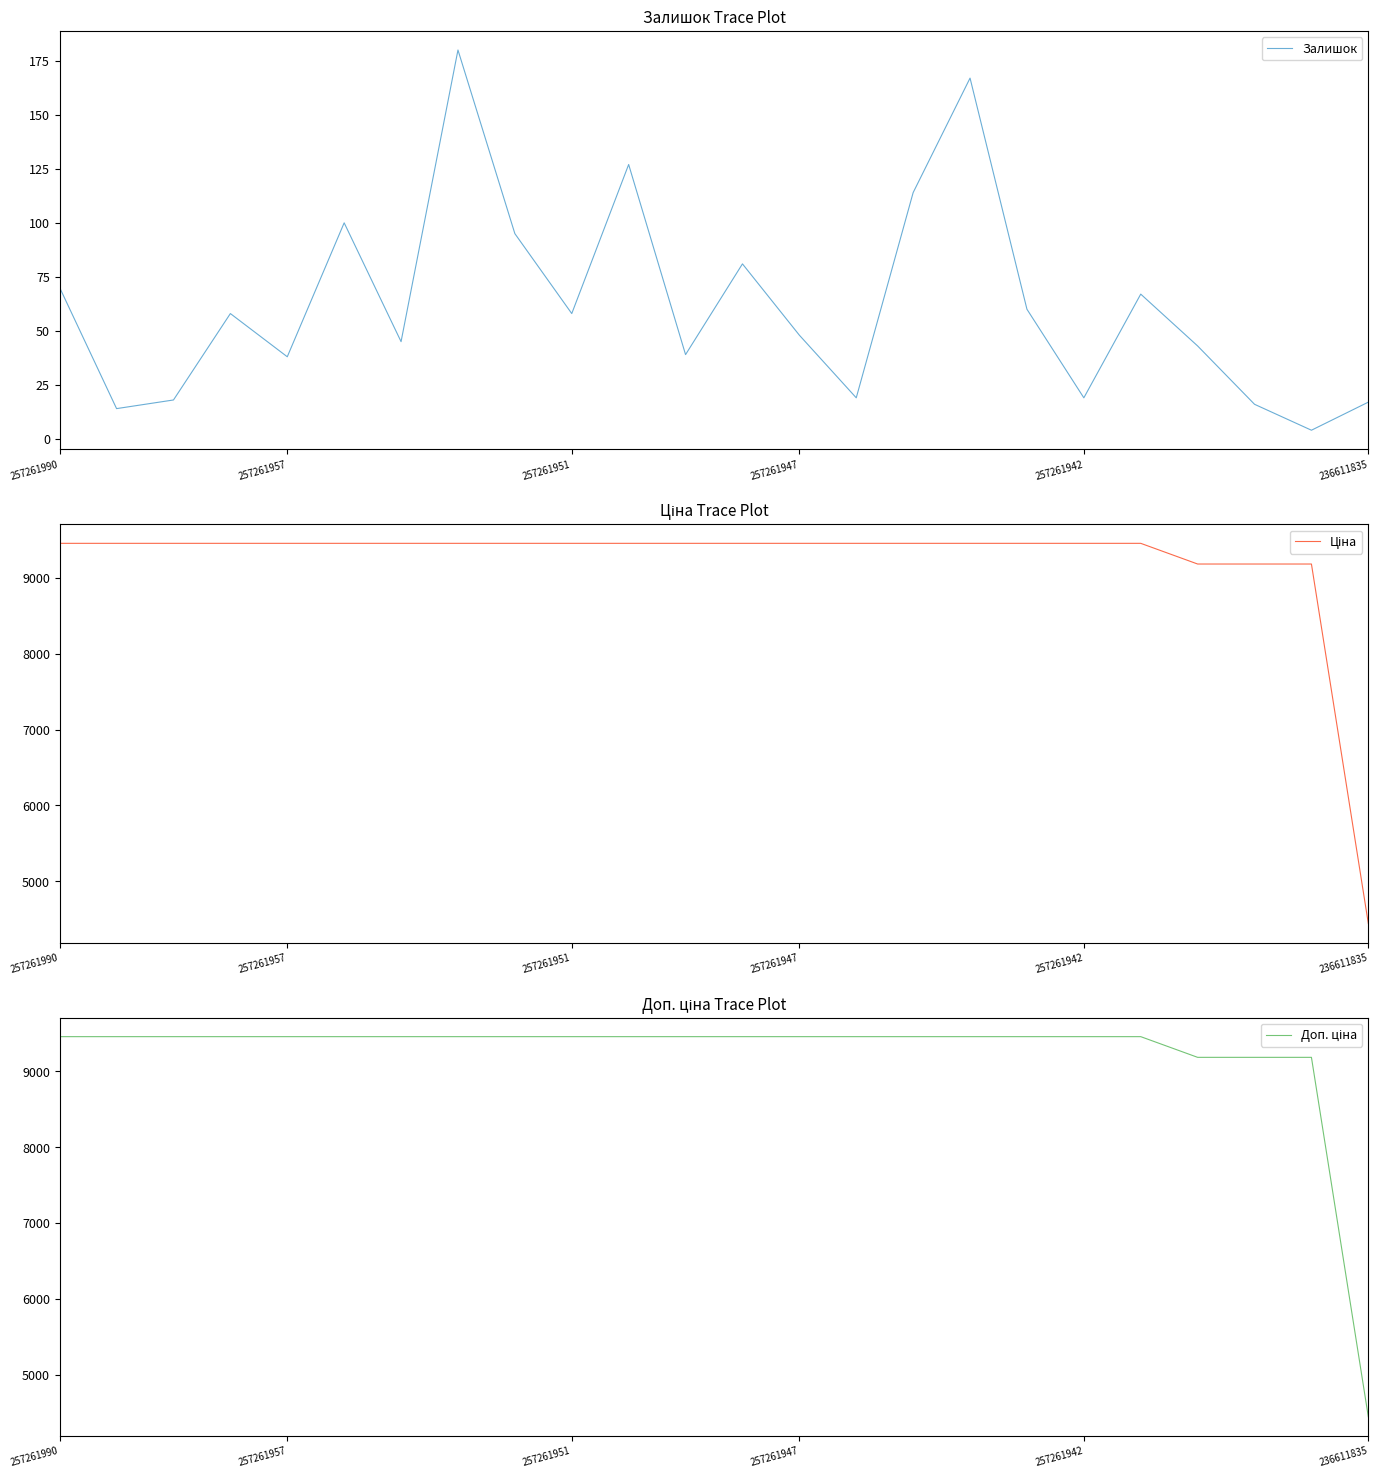

At how many categories does at least one series exceed 9432?

20